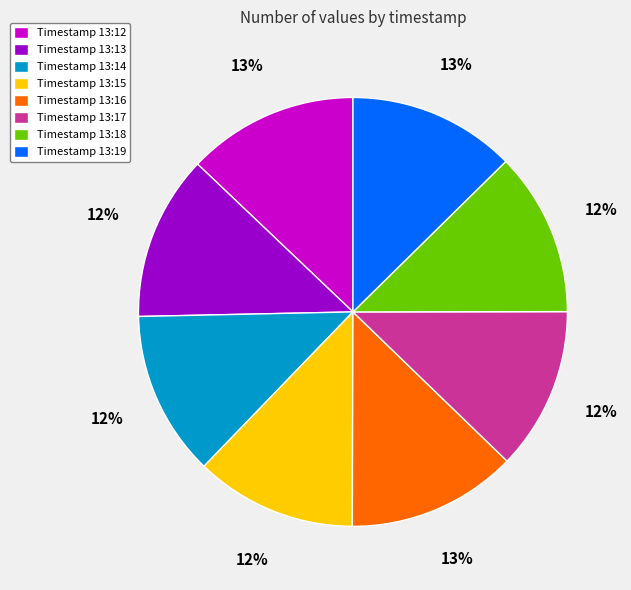

Combined, do Timestamp 13:17 and Timestamp 13:14 account for over 50%?

No